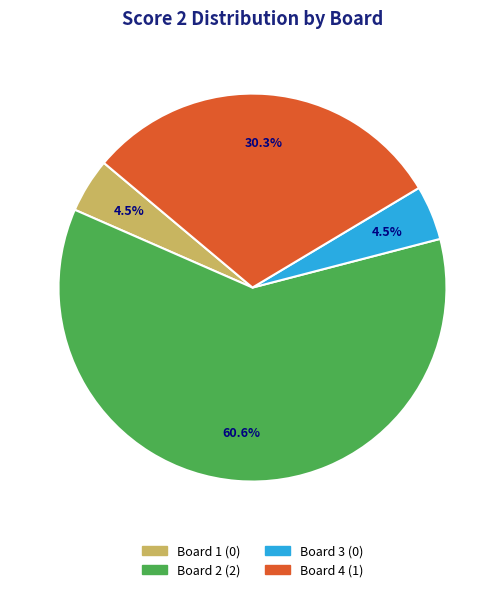

What portion of the pie excludes Board 4?

69.7%